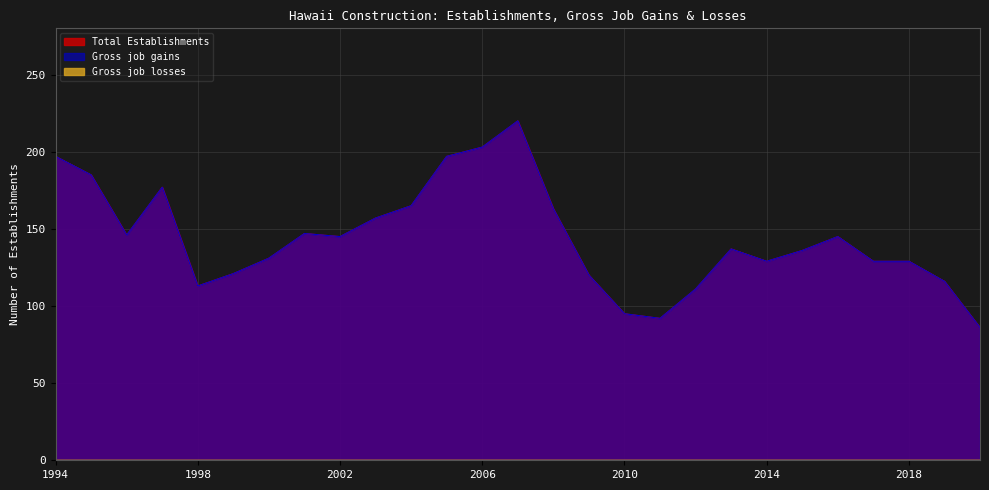

Which category has the highest value across all series?

2007